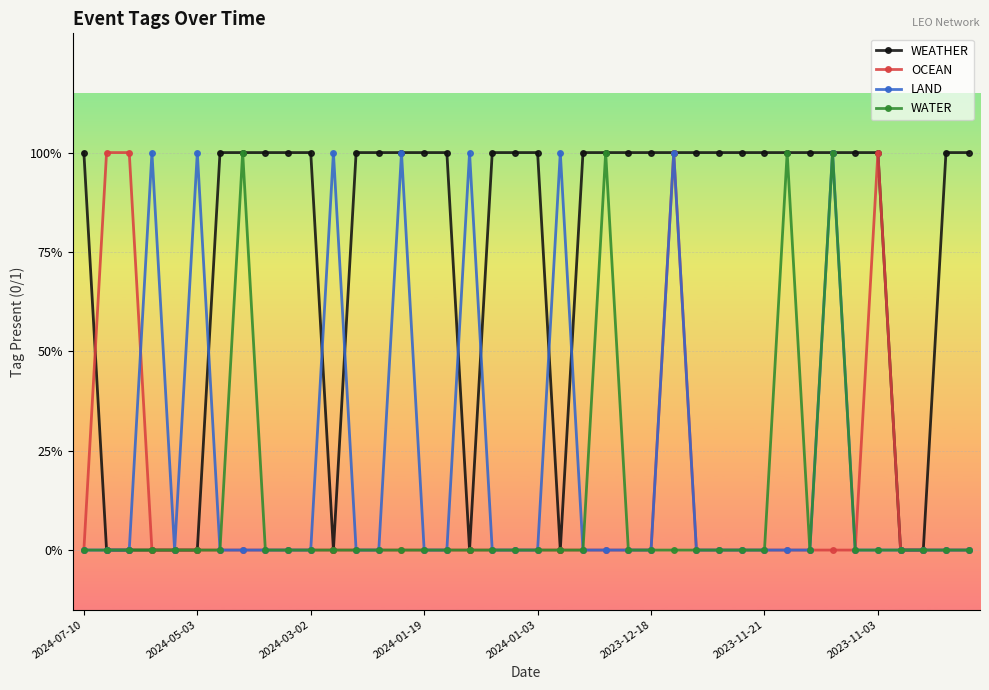

What are all the series names shown in the legend?

WEATHER, OCEAN, LAND, WATER